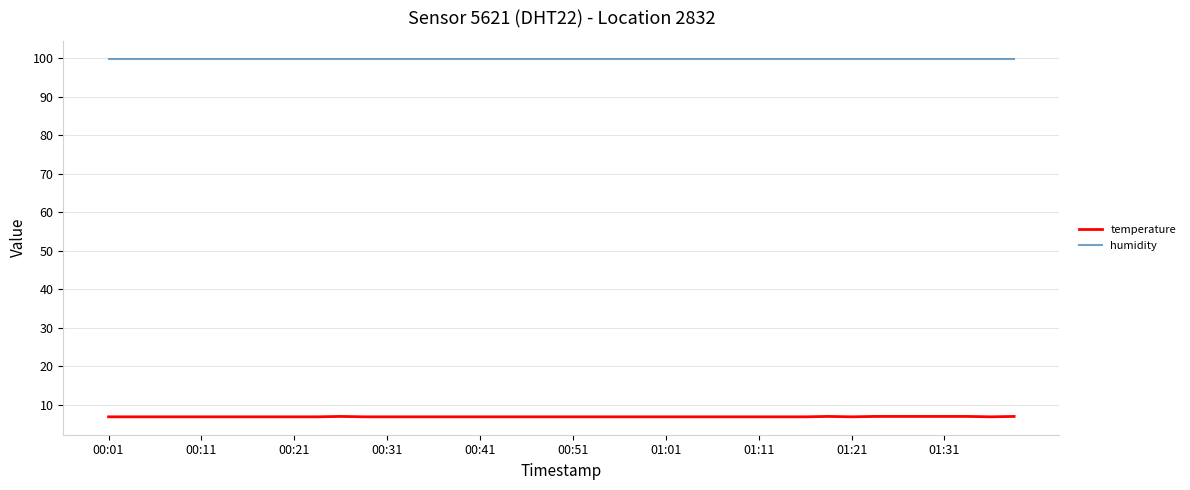

What is the highest value of the humidity series?

99.9